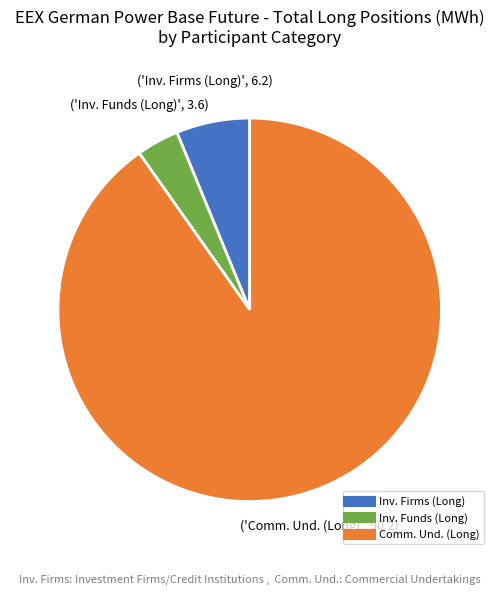

Is there any slice that represents more than half of the pie?

Yes